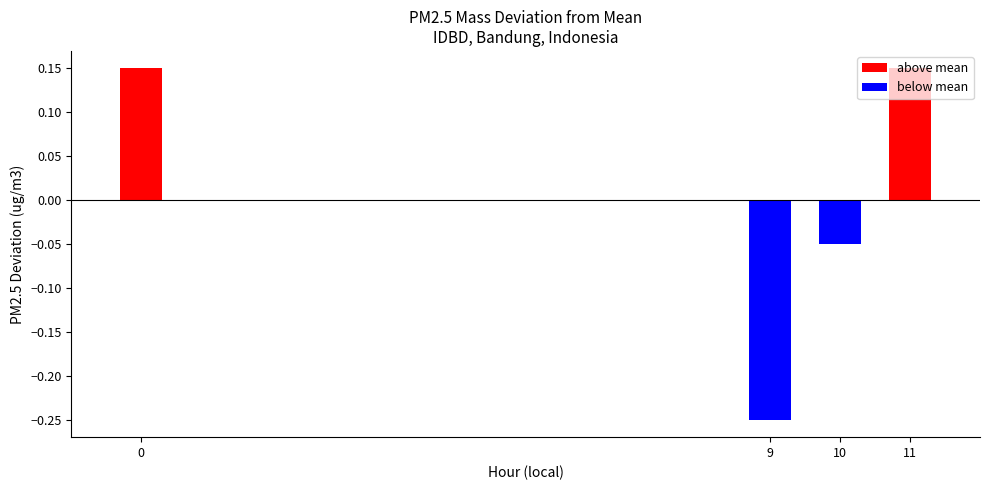

Between 11 and 9, which is larger?

11